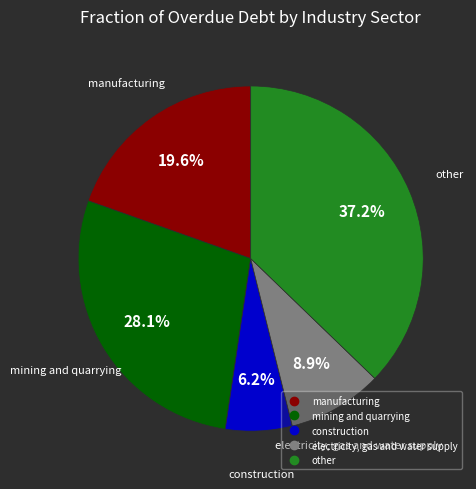

Does any single category account for the majority?

No